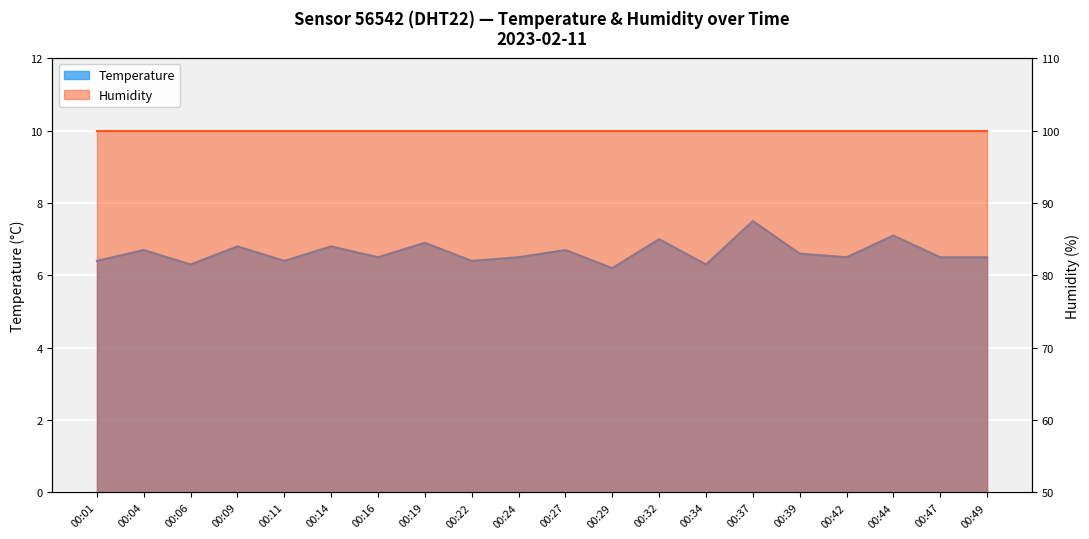

How many categories are shown in the chart?

20